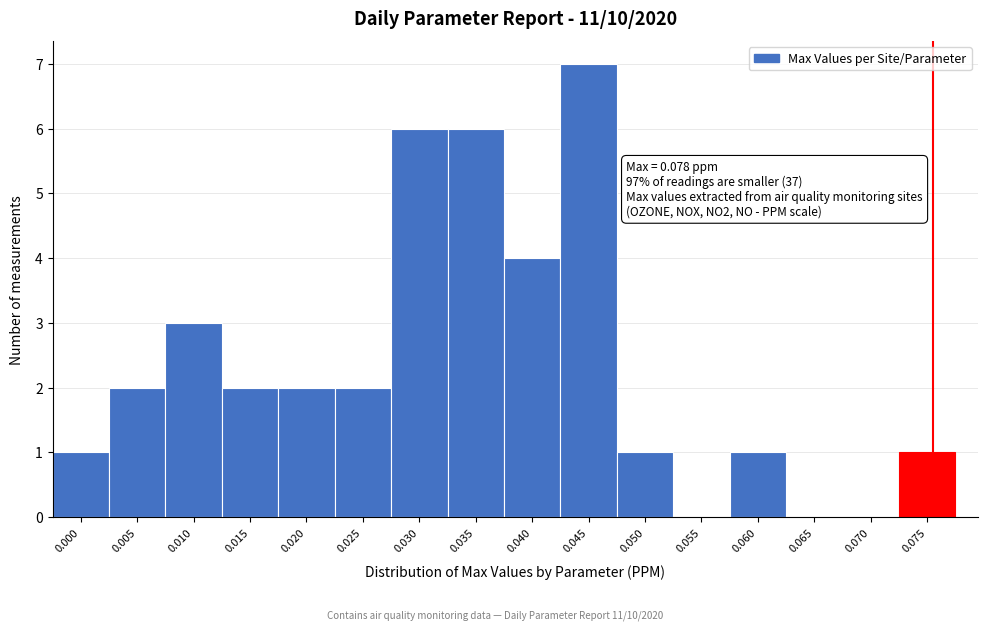

Reading left to right, transcribe all the data shown in this chart.

0.000=1	0.005=2	0.010=3	0.015=2	0.020=2	0.025=2	0.030=6	0.035=6	0.040=4	0.045=7	0.050=1	0.055=0	0.060=1	0.065=0	0.070=0	0.075=1